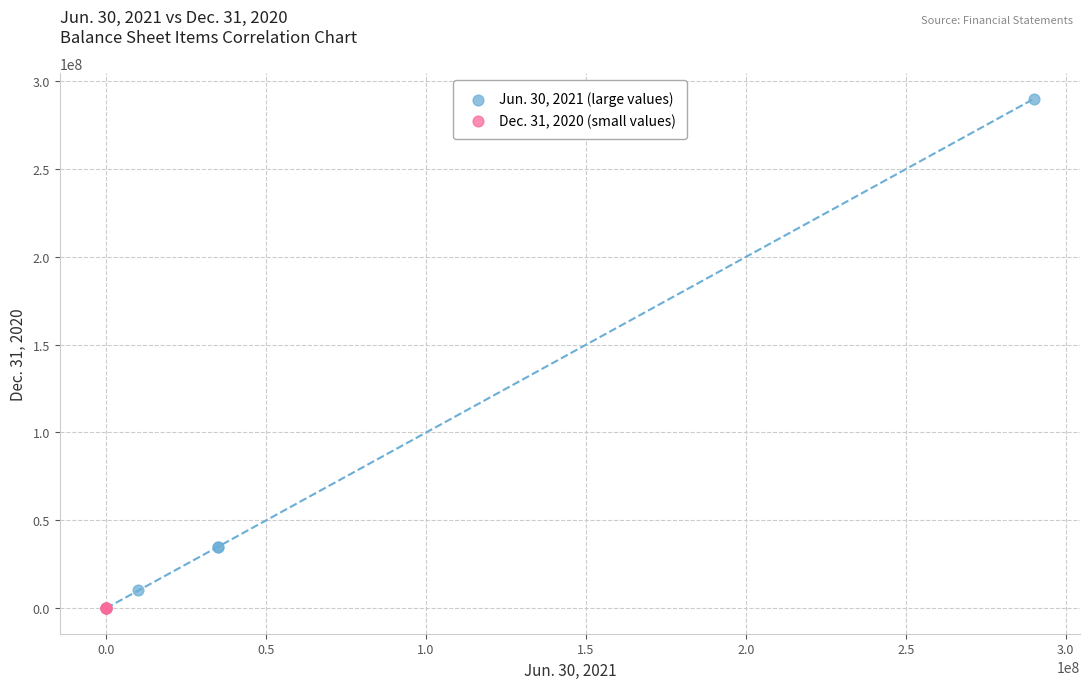

What are all the series names shown in the legend?

Jun. 30, 2021 (large values), Dec. 31, 2020 (small values)